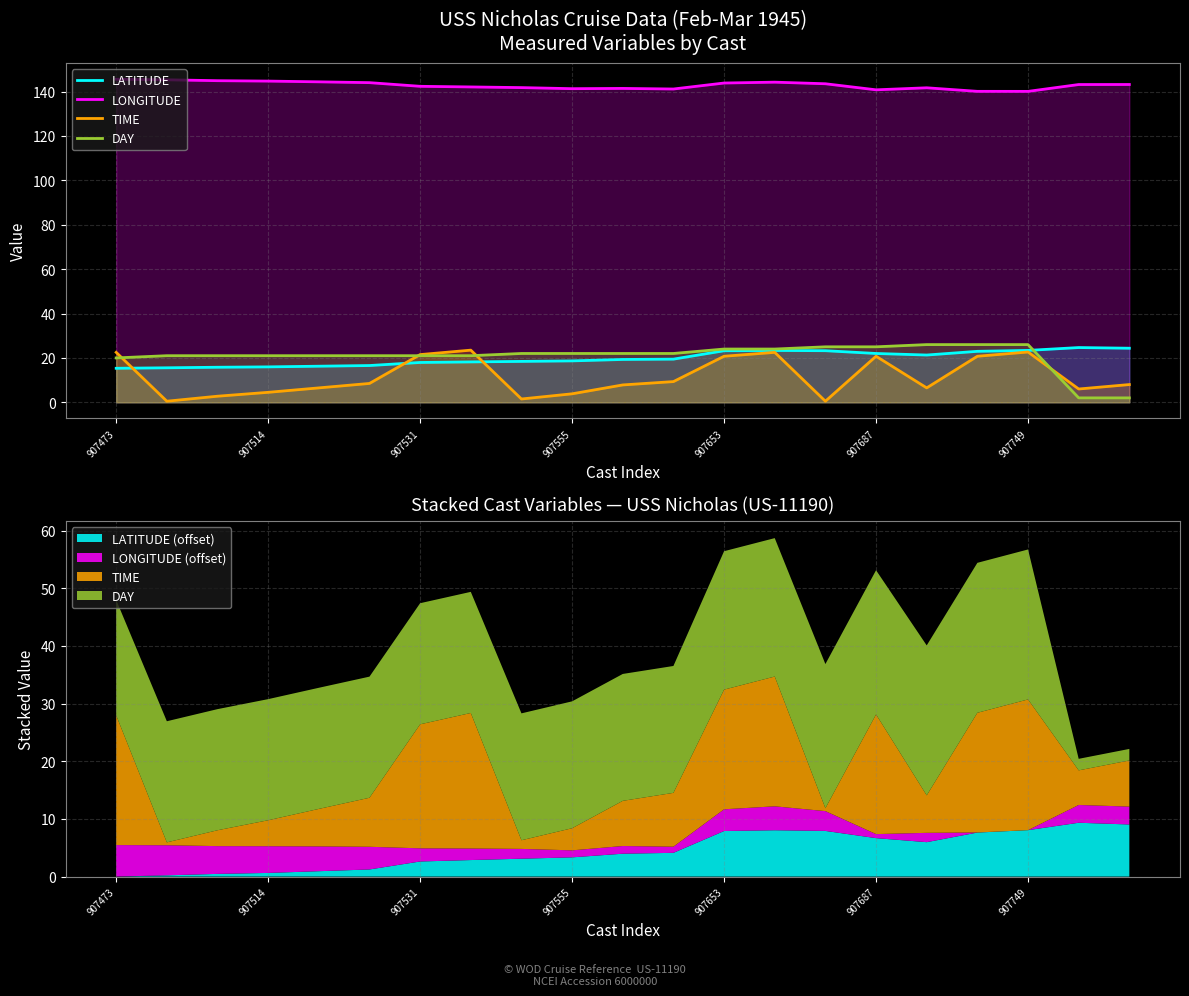

Which series ends up on top after the final intersection of TIME and DAY?

TIME